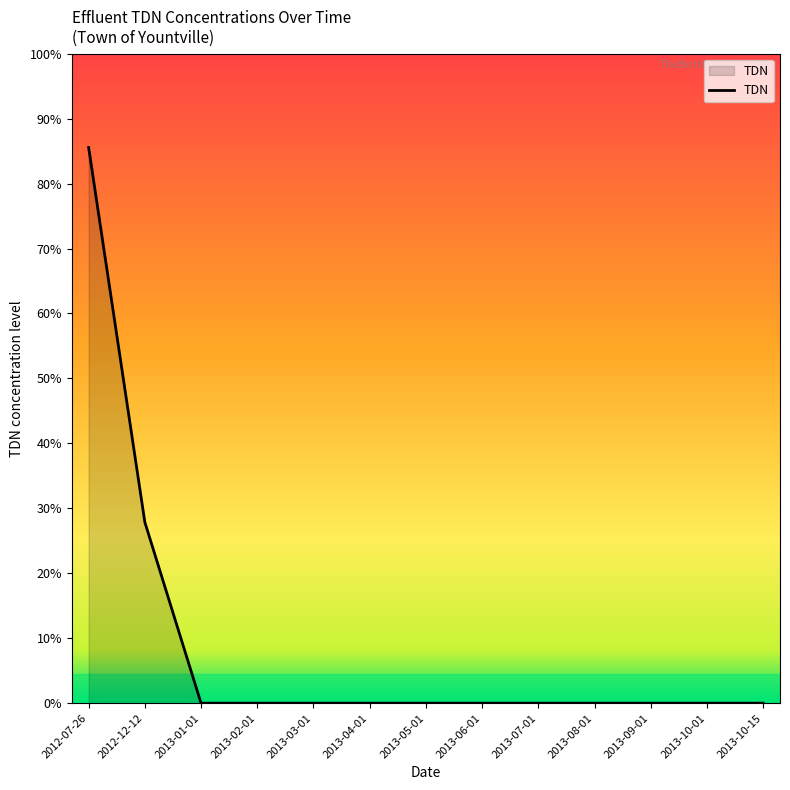

Which category has the highest value across all series?

2012-07-26